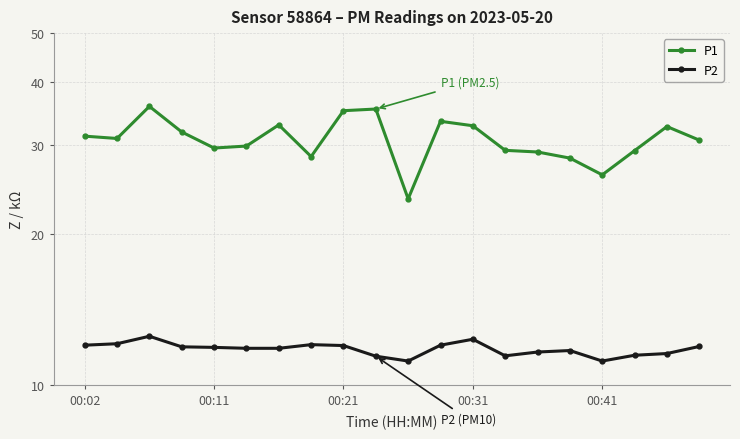

What is the average value of the P1 series?

30.8